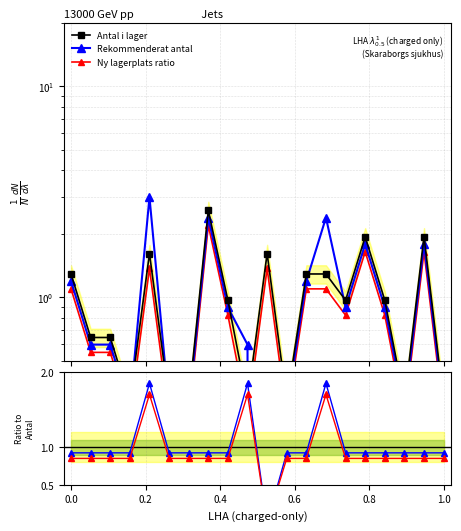

What is the difference between the second highest and minimum values in the Rekommenderat antal series?

2.4